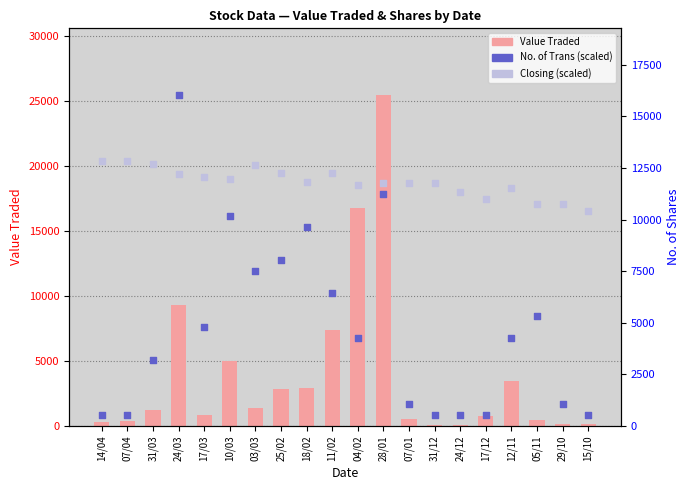

What is the total value across all series at 31/03?

17154.5